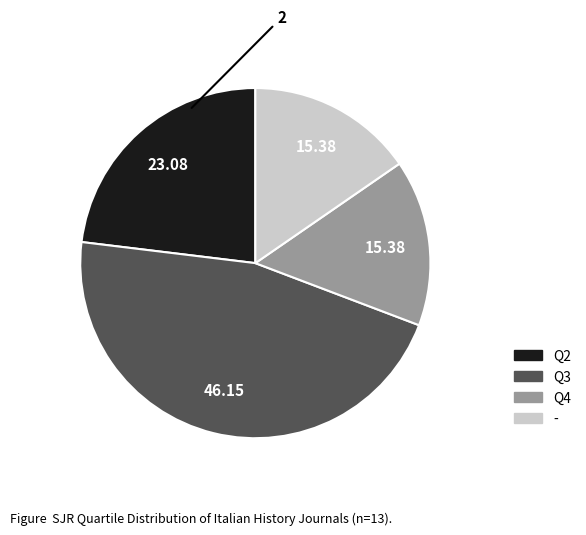

Count the number of slices in the pie.

4